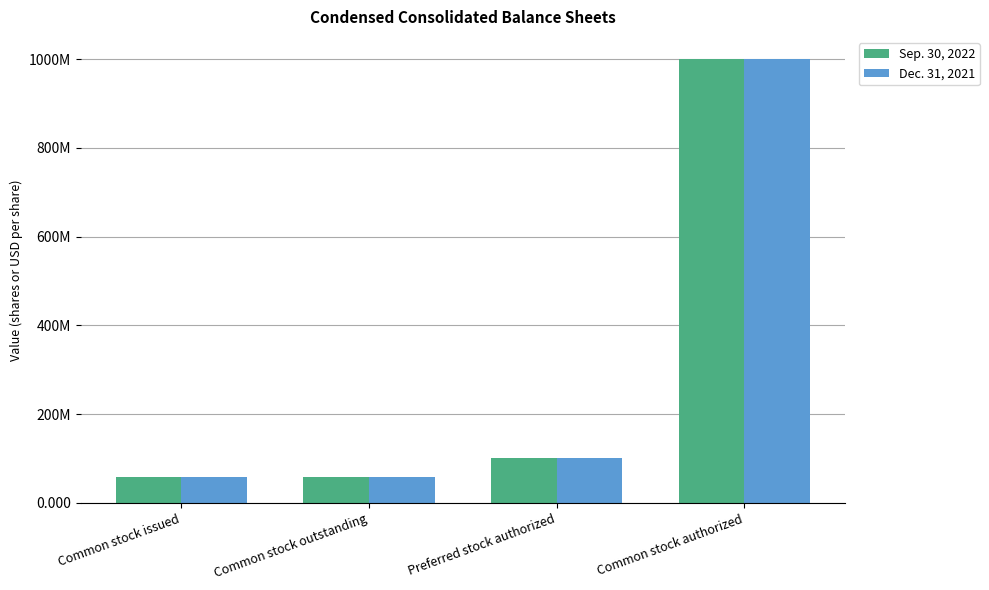

Read the Sep. 30, 2022 value at Preferred stock authorized, to the nearest 100.

100000000